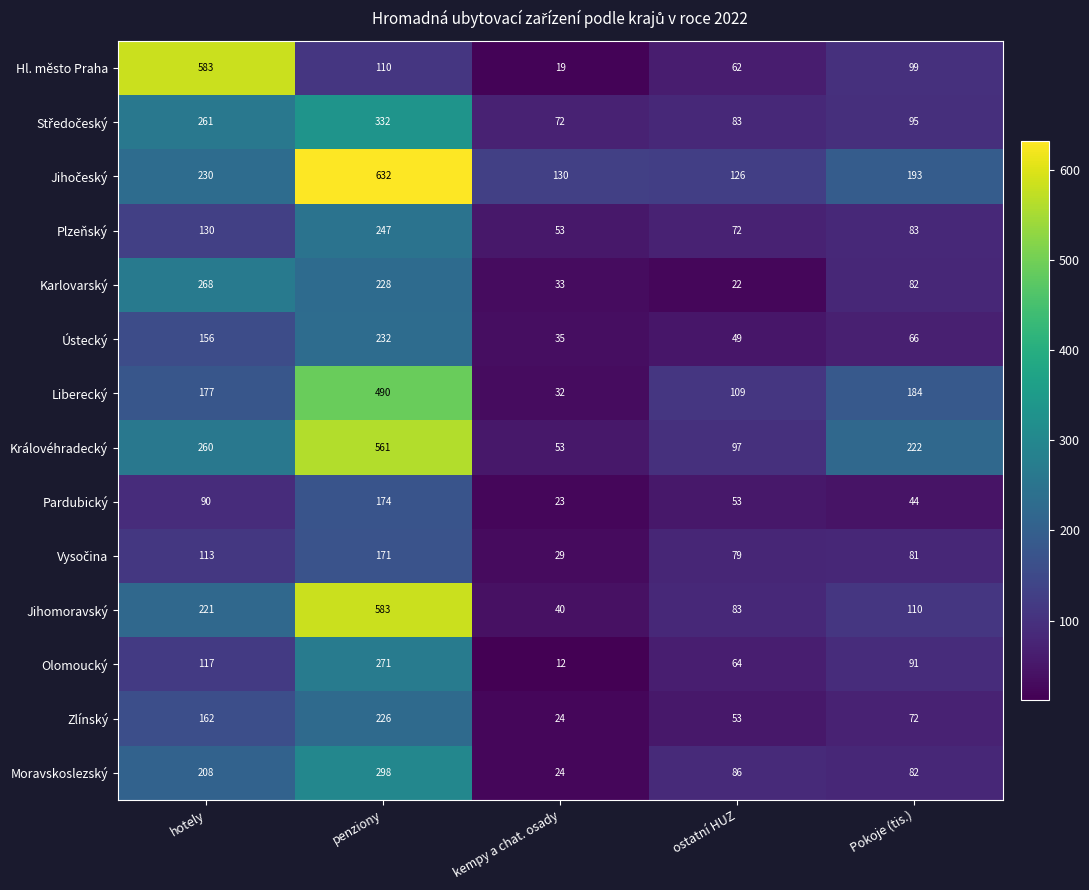

What is the average value of the Moravskoslezský series?

140